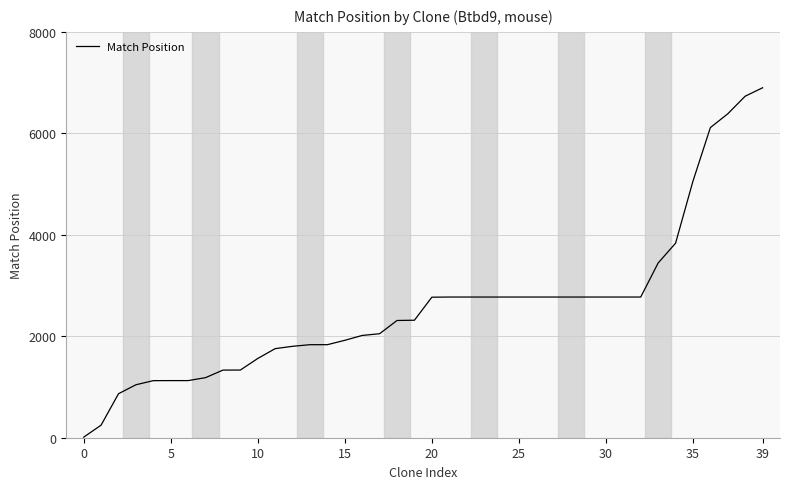

What is the greatest value displayed?

6898